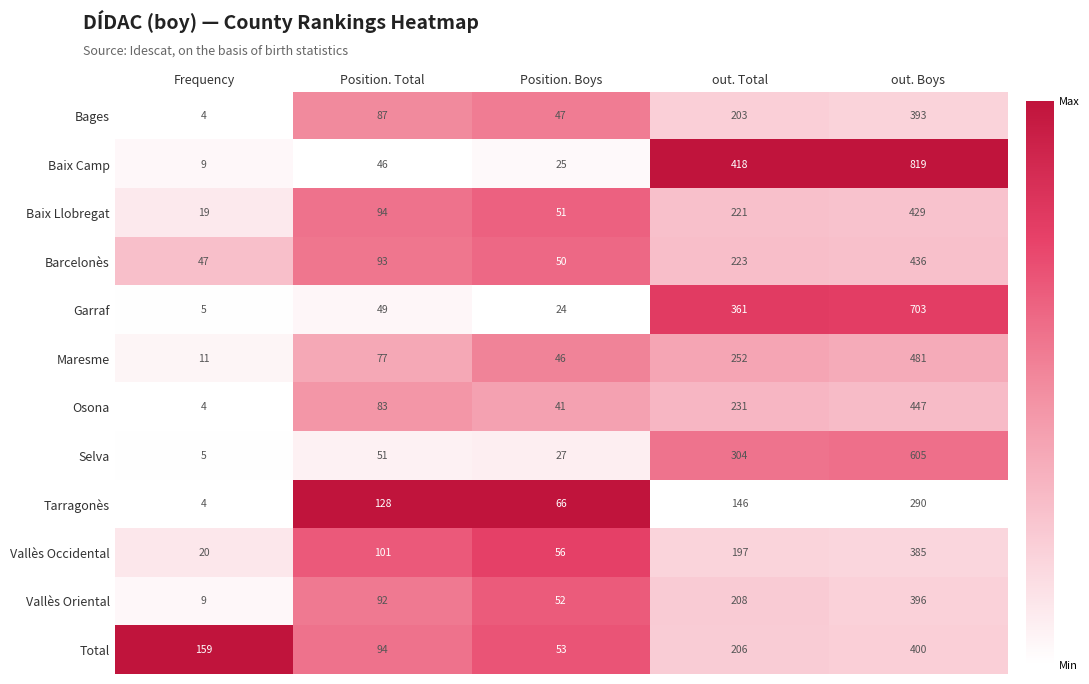

True or false: Baix Llobregat has a value of 87 at out. Total.

False